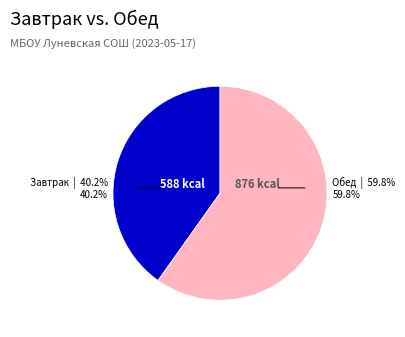

Approximately how many times larger is the value at Завтрак compared to Обед?

0.7